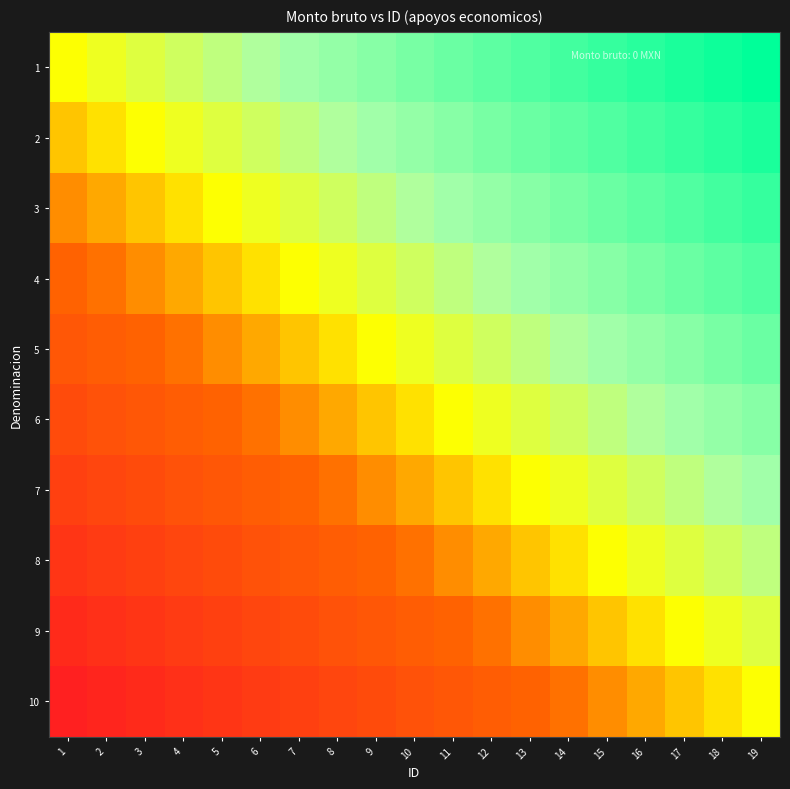

List the series in order of their peak value, lowest first.

10, 9, 8, 7, 6, 5, 4, 3, 2, 1